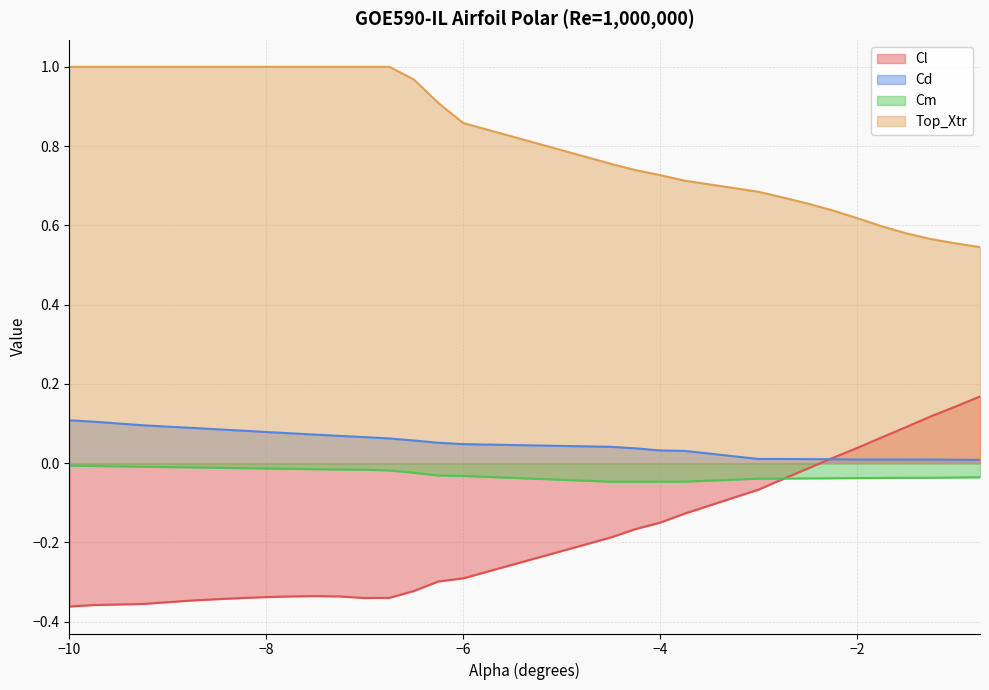

What is the average value of the Cl series?

-0.2